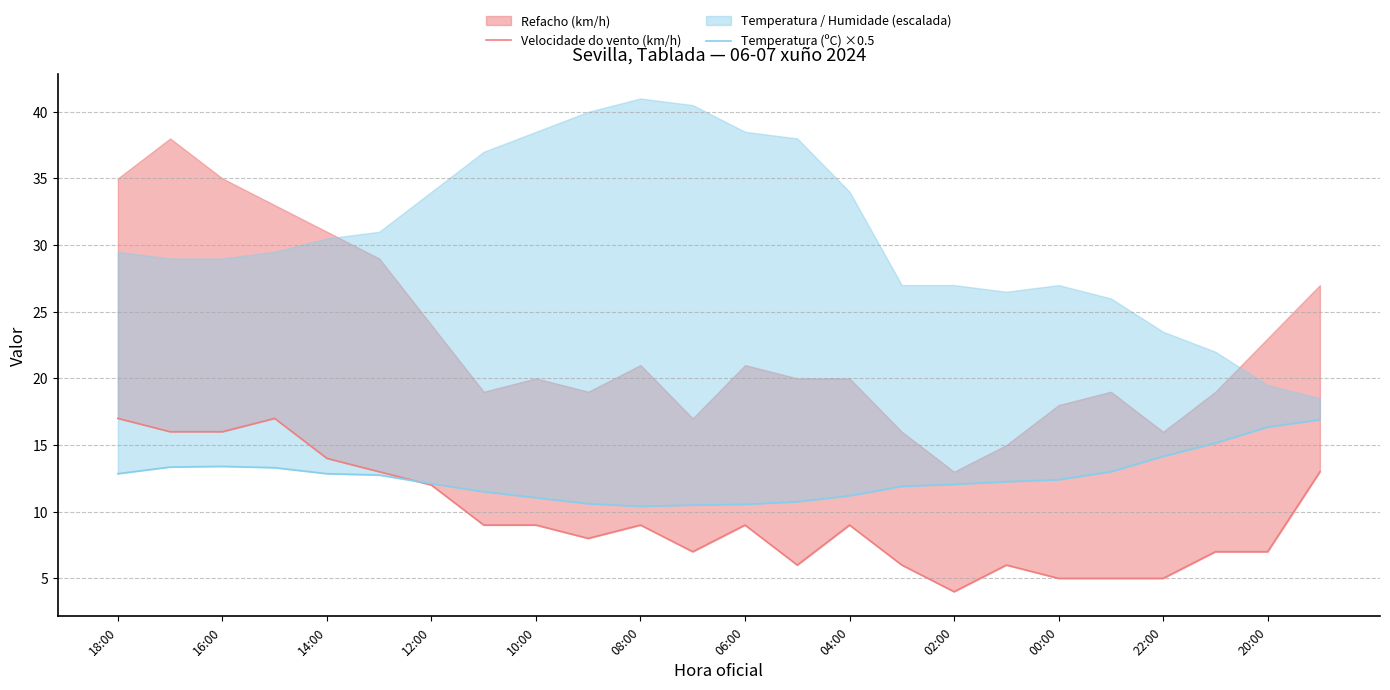

In Temperatura (ºC) ×0.5, how many points are higher than both neighbors (excluding endpoints)?

1